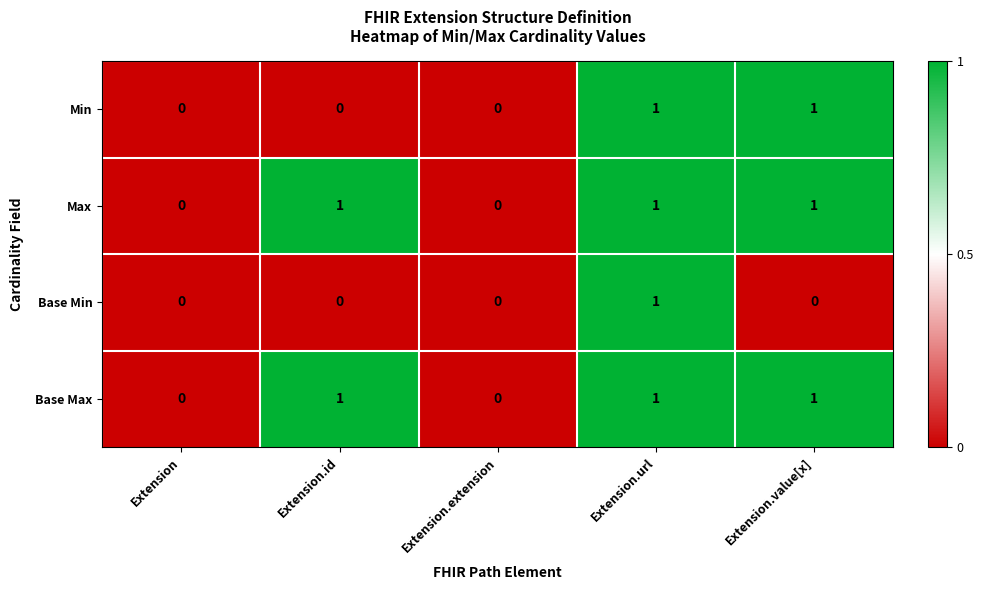

Which series changed the most between Extension.url and Extension.value[x]?

Base Min